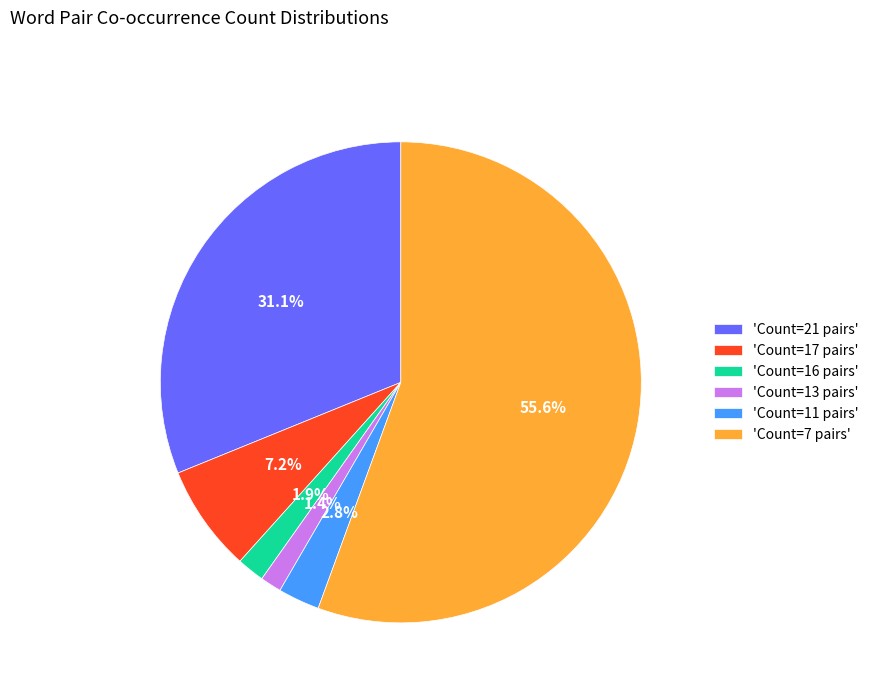

How many slices are in this pie chart?

6